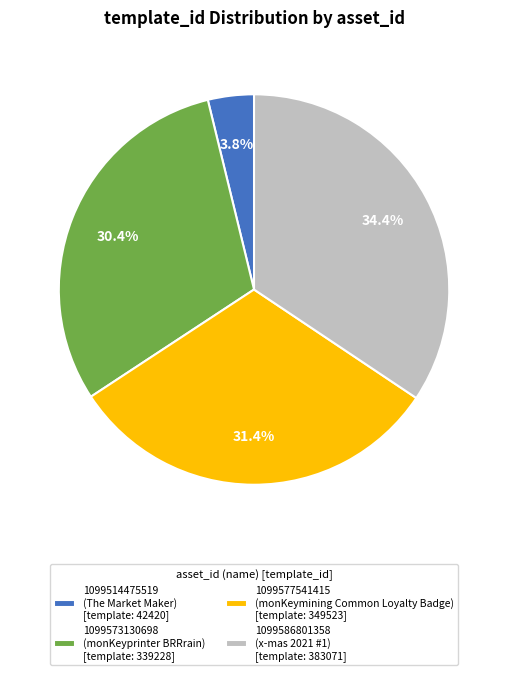

Rank the categories by value from highest to lowest.

1099586801358, 1099577541415, 1099573130698, 1099514475519